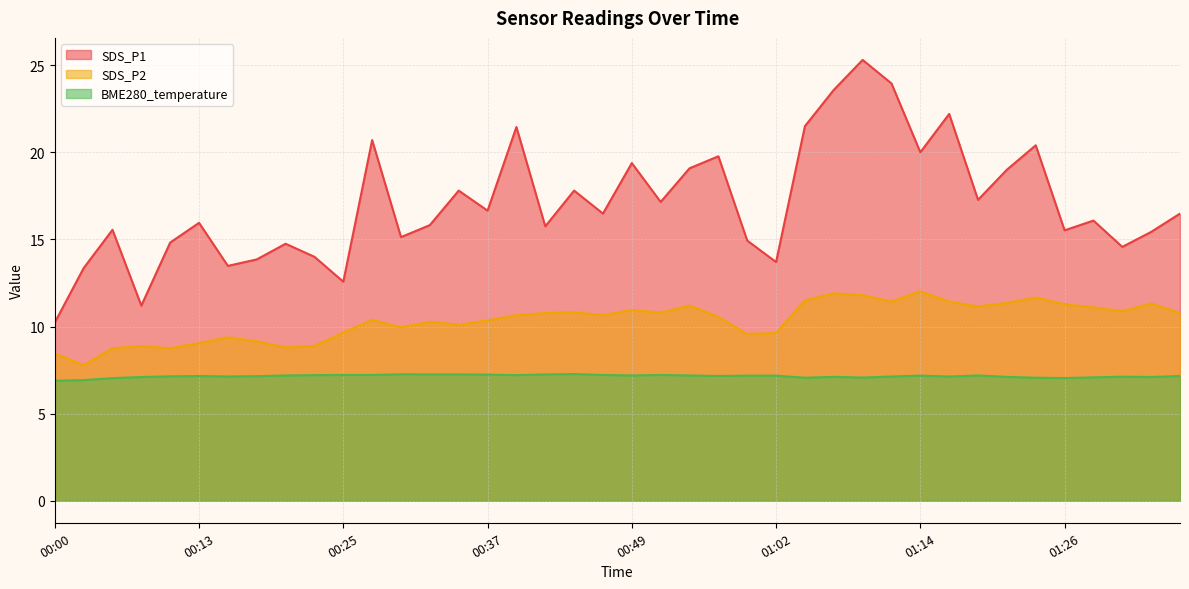

What is the approximate value of SDS_P1 at 00:59?

14.9